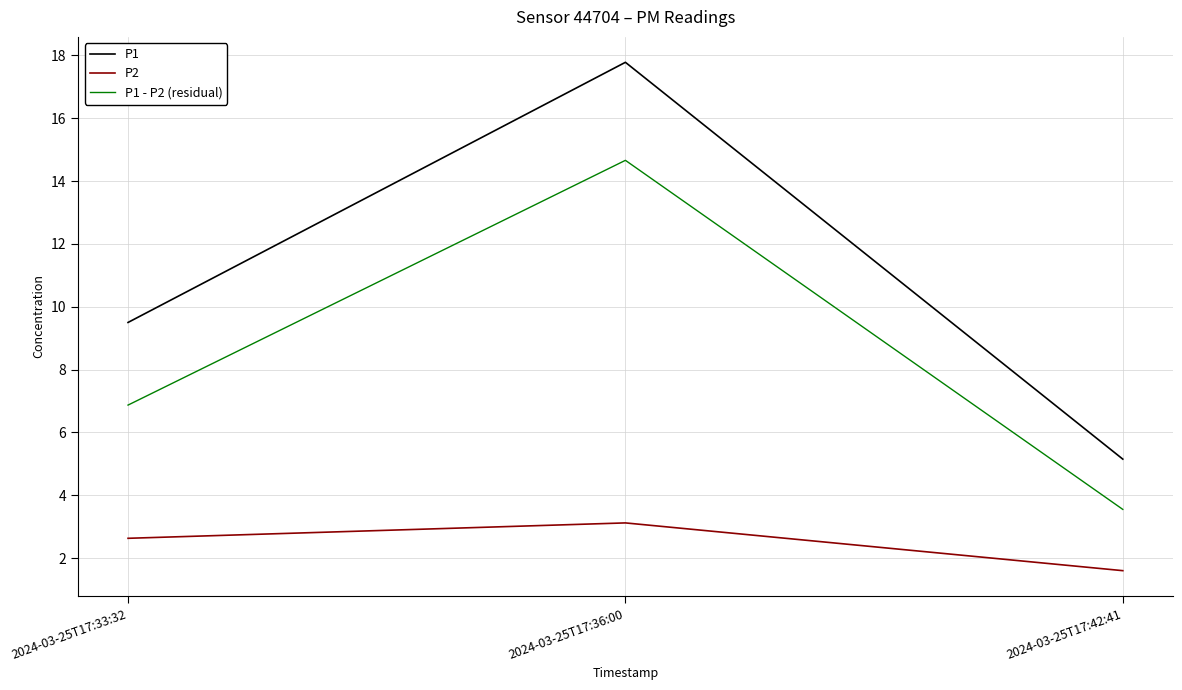

True or false: P1 has a value of 17.8 at 2024-03-25T17:36:00.

True